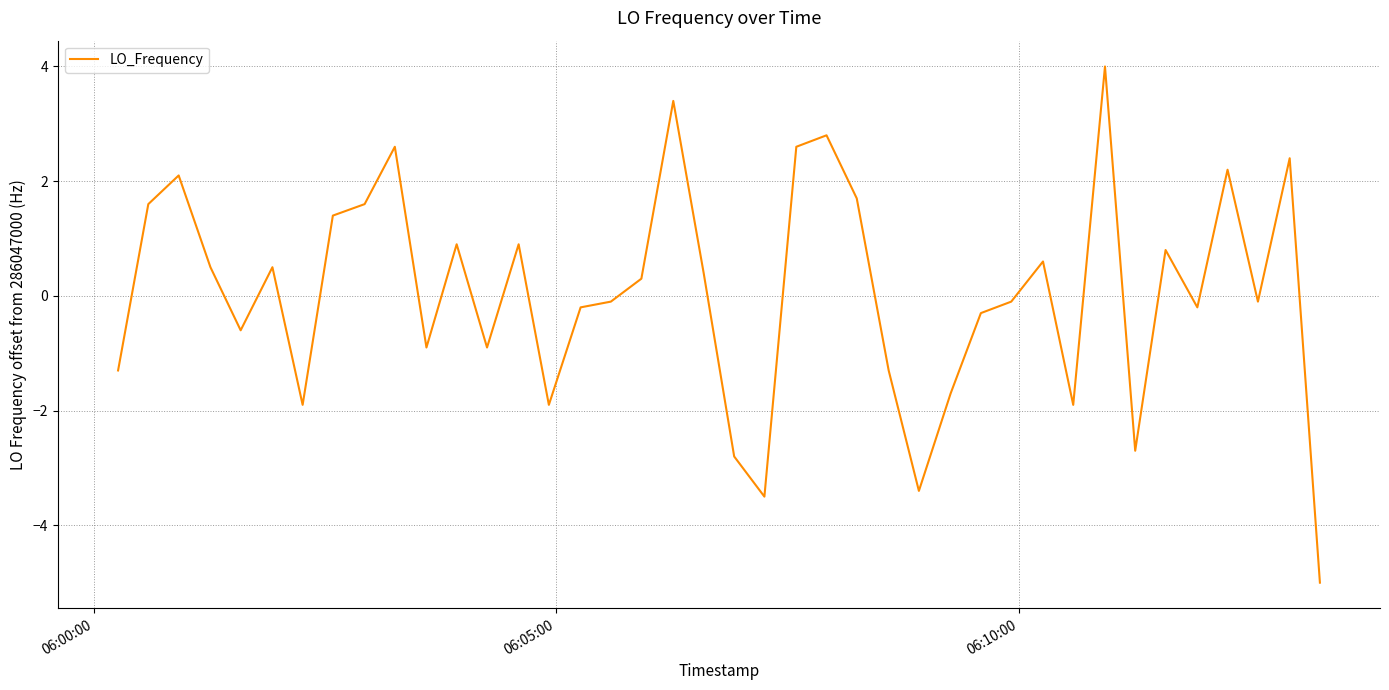

What is the difference between the maximum and minimum values?

9.0